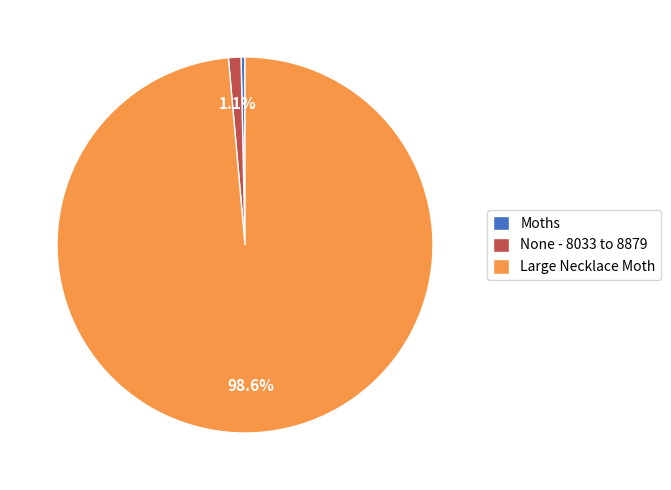

True or false: Moths accounts for 10% of the total.

False